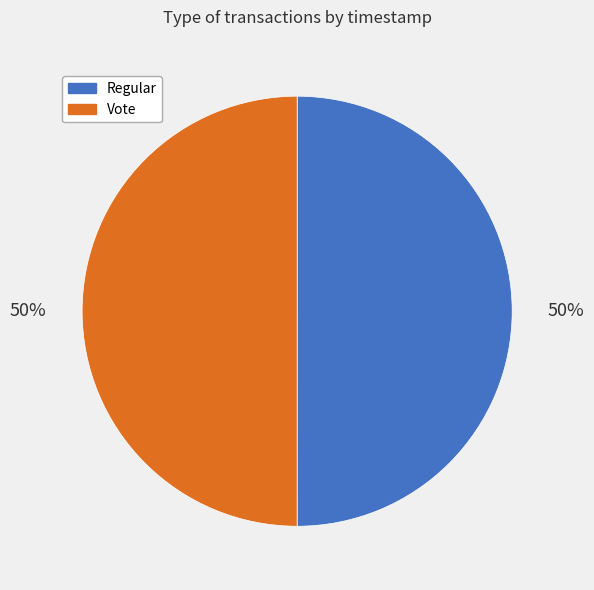

How many segments does this pie chart have?

2